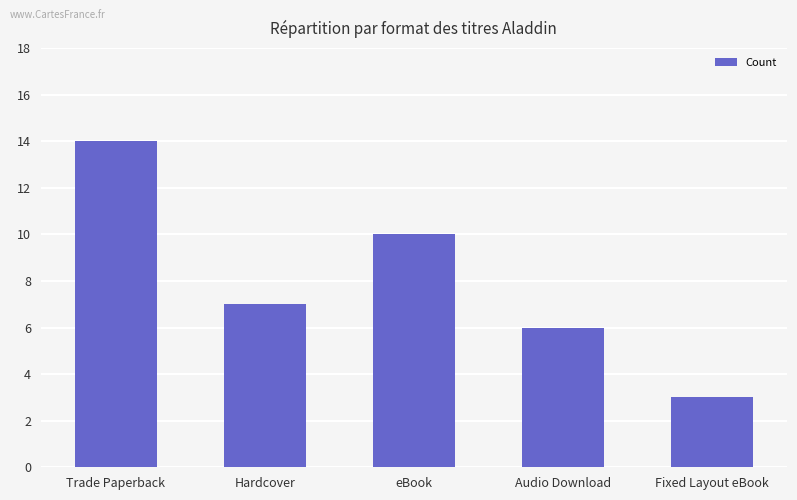

The chart shows a value of 12 at Hardcover. True or false?

False